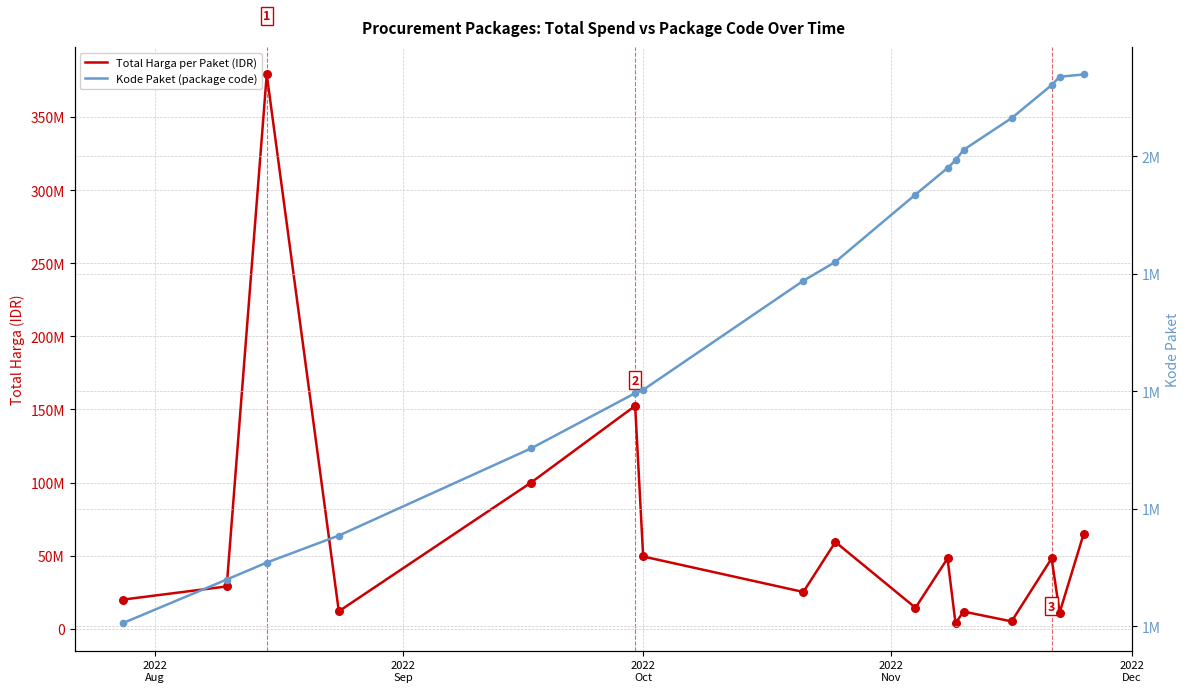

Which series contains the highest Y value?

Total Harga per Paket (IDR)